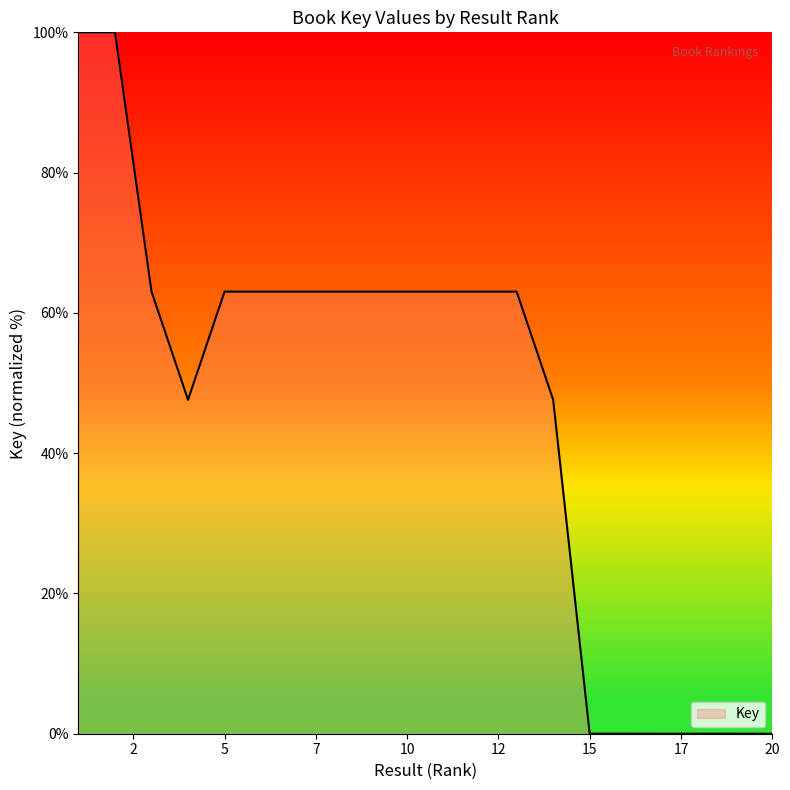

Count the number of values greater than 63.

12